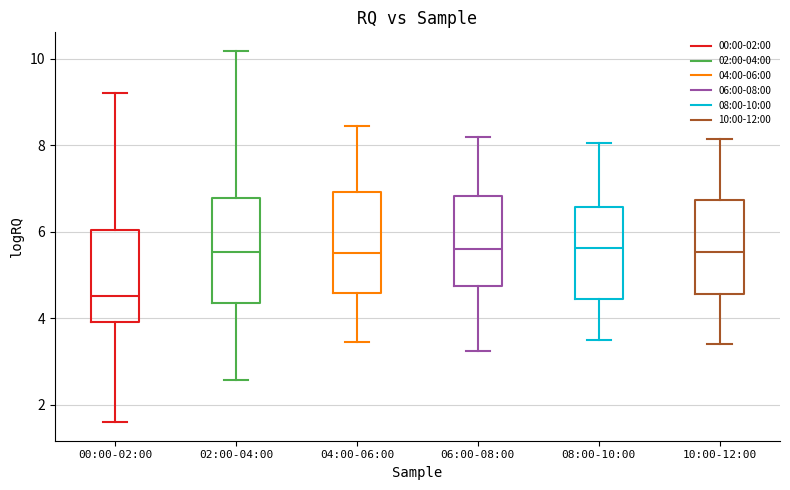

Where does the lower whisker of the box for 04:00-06:00 end on the y-axis? The values are not printed on the chart, so give them approximately, as read against the axis.

3.4